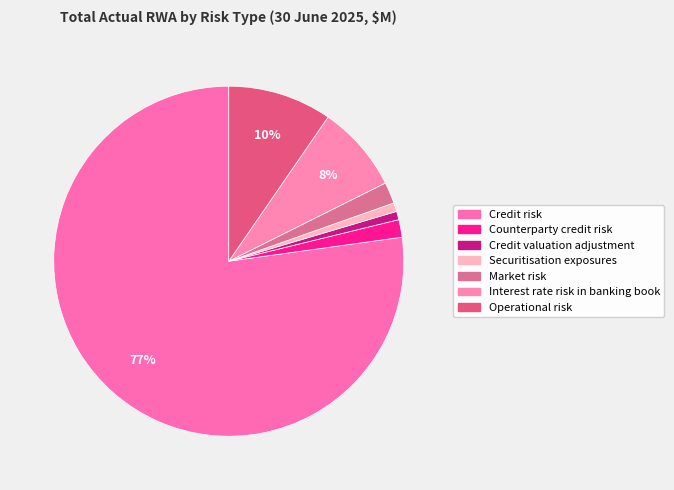

Do Credit risk and Market risk together represent more than half of the pie?

Yes